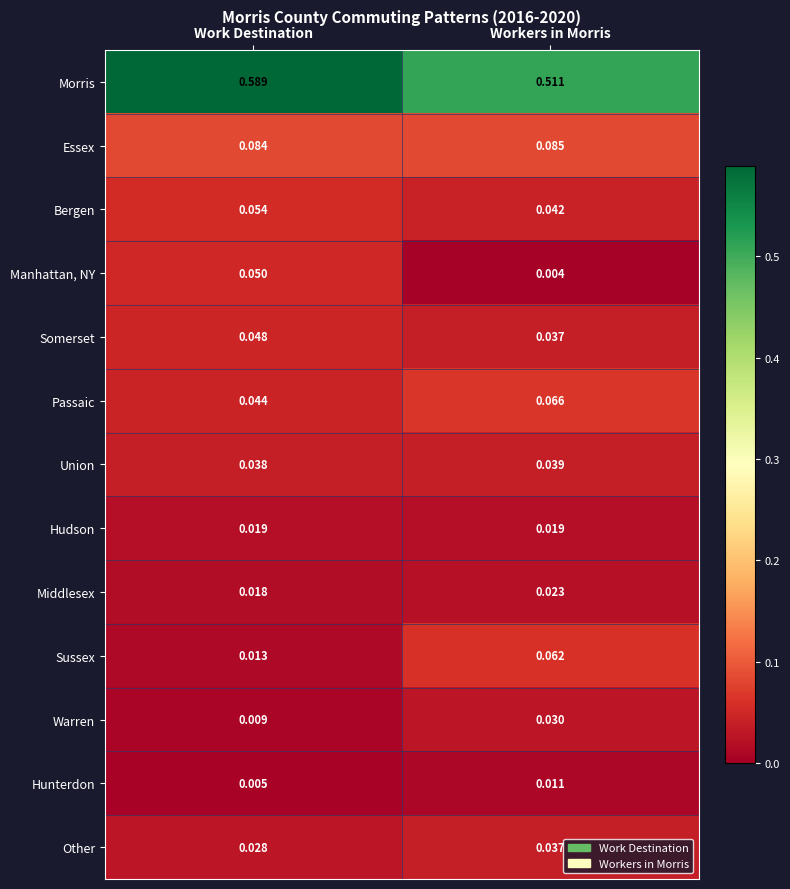

Where is Passaic nearest to the value 0?

Work Destination